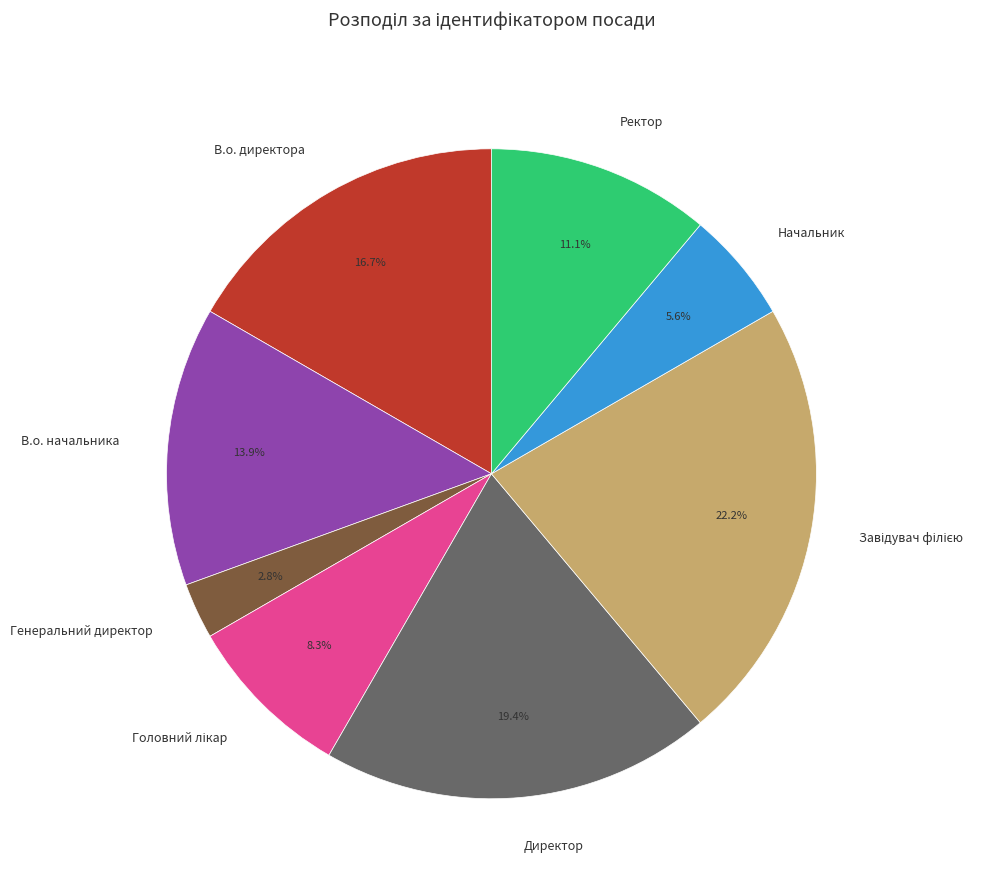

To the nearest percent, what is the difference between the В.о. начальника and Ректор slice percentages?

3%